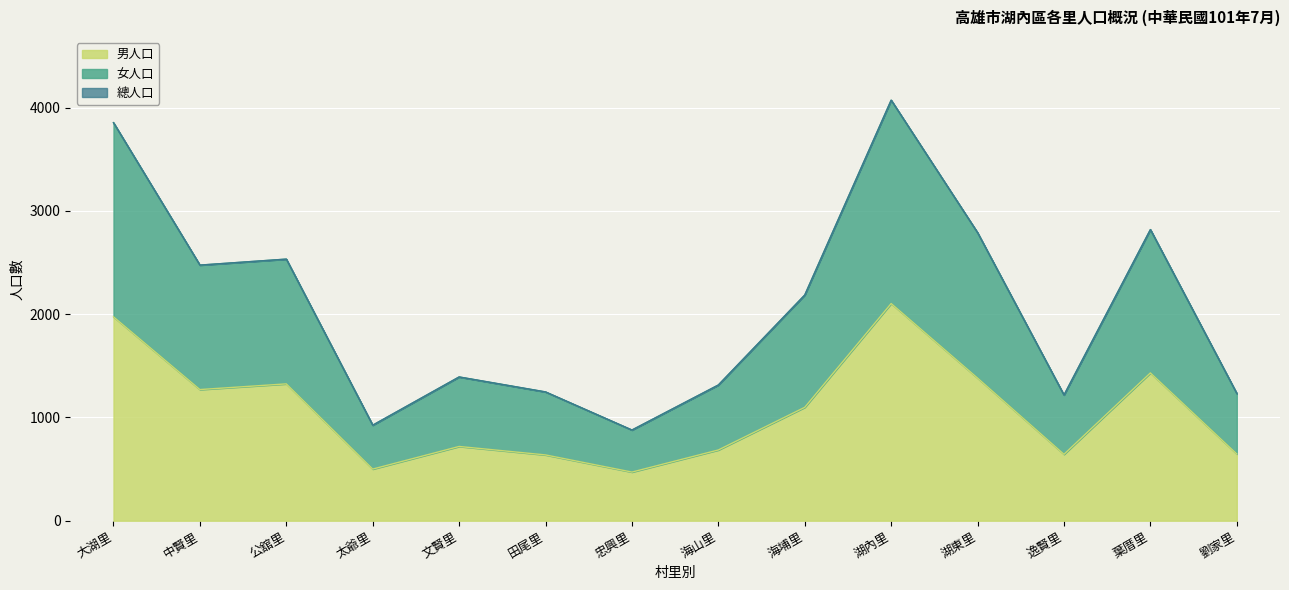

Is it true that 男人口 equals 3402 at 大湖里?

False